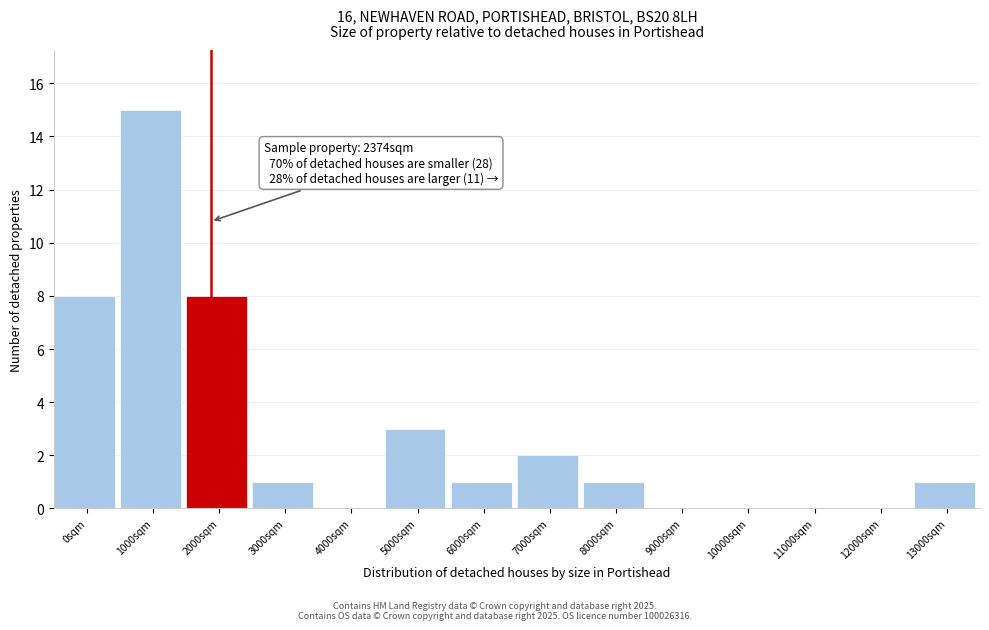

Reading right to left, transcribe all the data shown in this chart.

13000sqm=1	12000sqm=0	11000sqm=0	10000sqm=0	9000sqm=0	8000sqm=1	7000sqm=2	6000sqm=1	5000sqm=3	4000sqm=0	3000sqm=1	2000sqm=8	1000sqm=15	0sqm=8